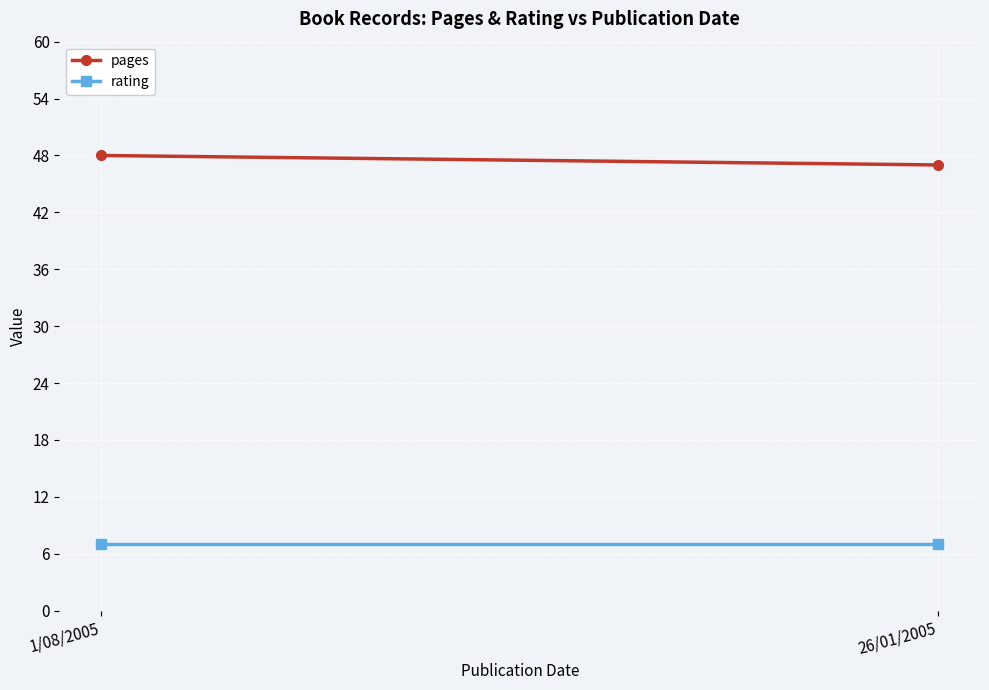

How many data points does each series have?

2